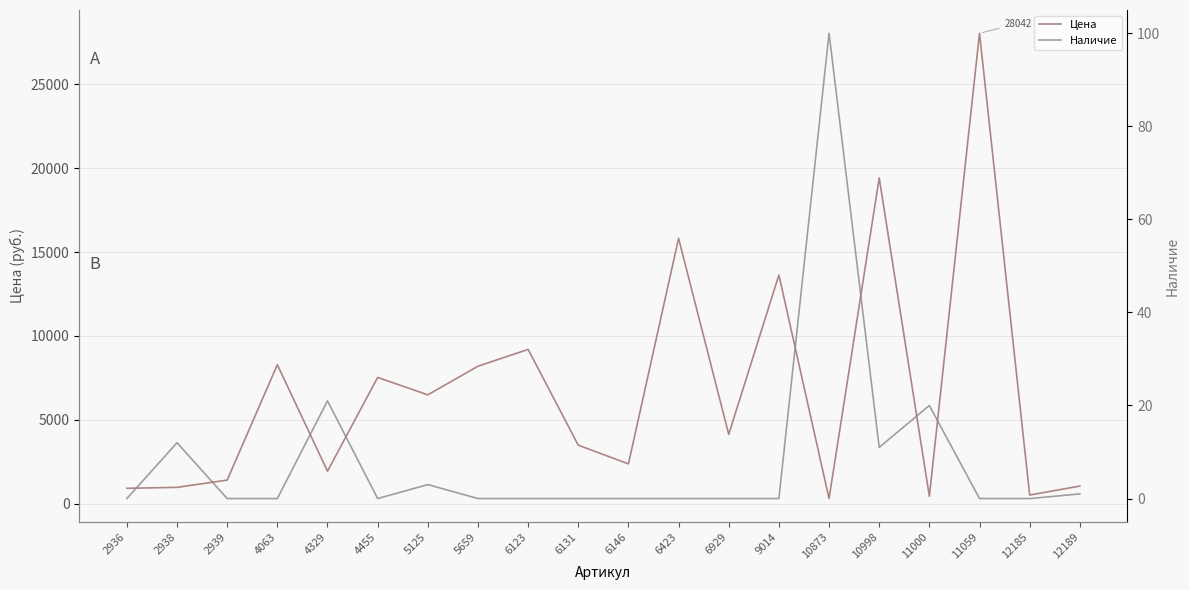

Rank the series by their average value, from lowest to highest.

Наличие, Цена